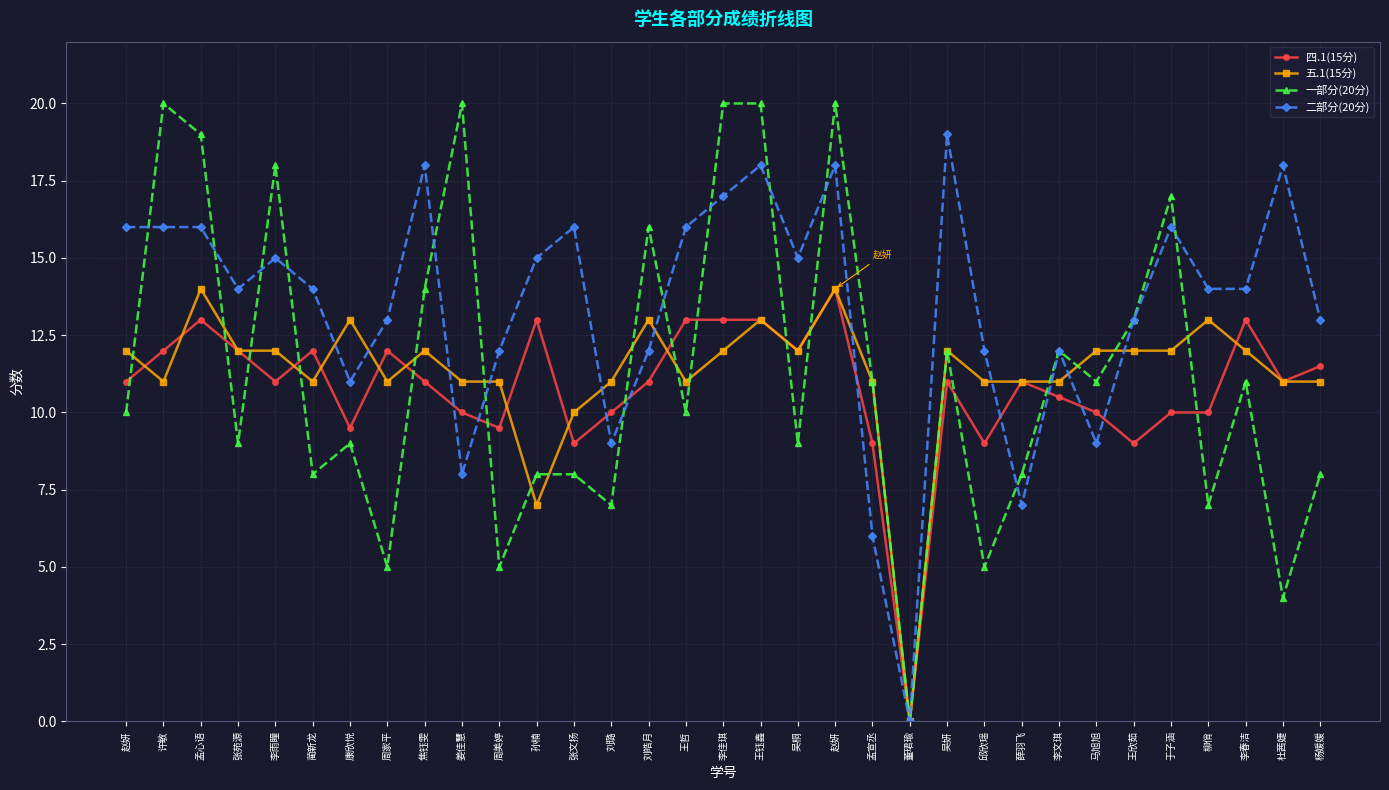

Count the number of categories in the chart.

33